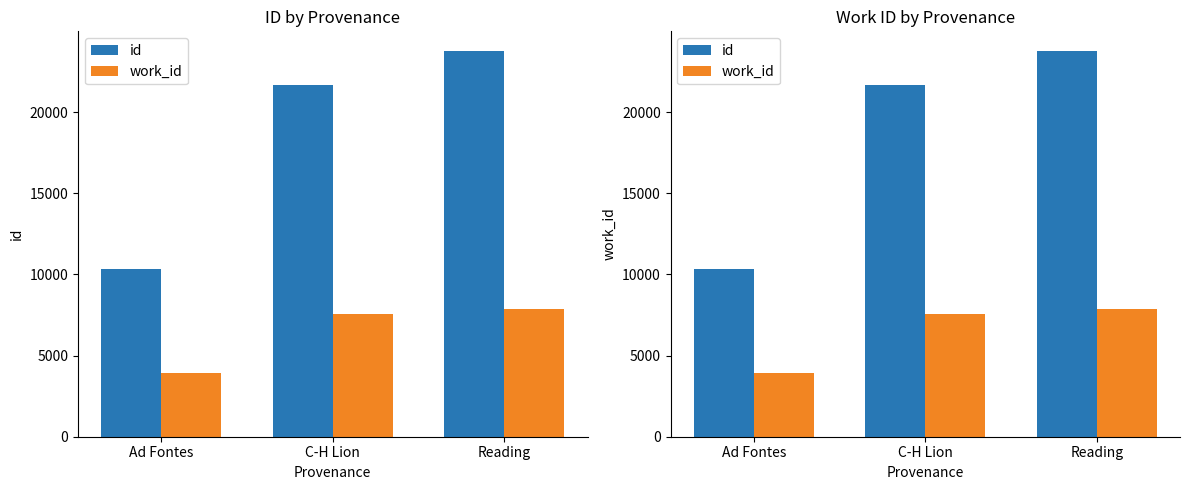

At how many categories does at least one series exceed 7505?

3